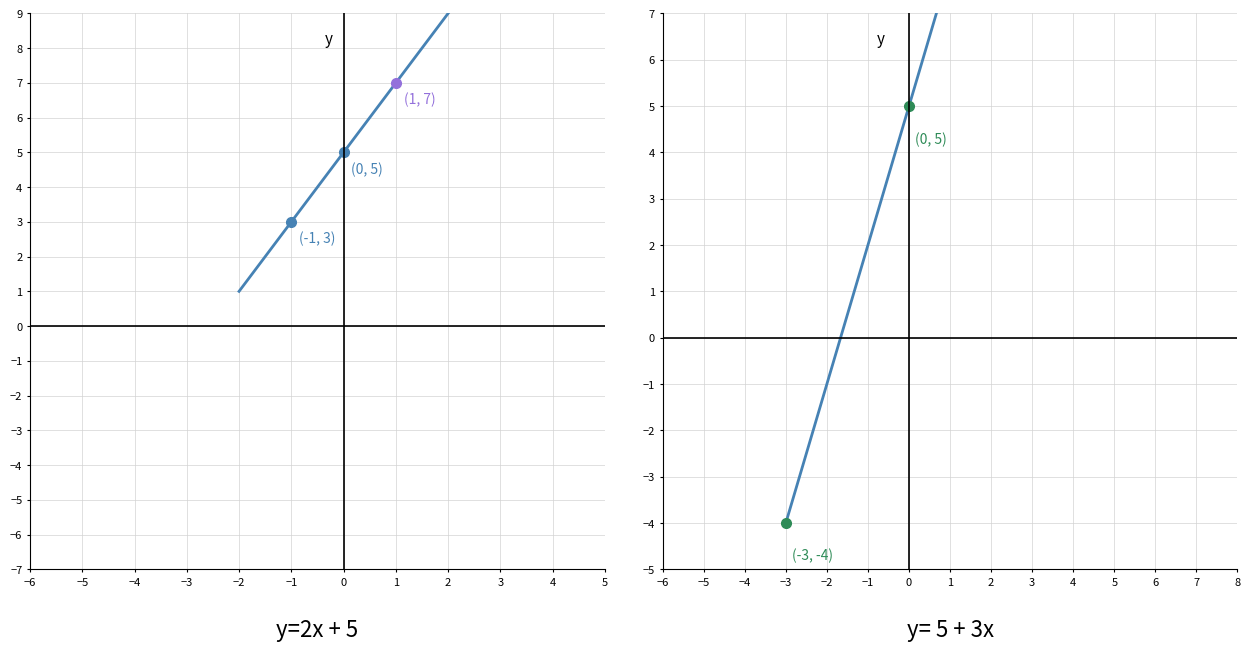

Count the number of data series in this chart.

2